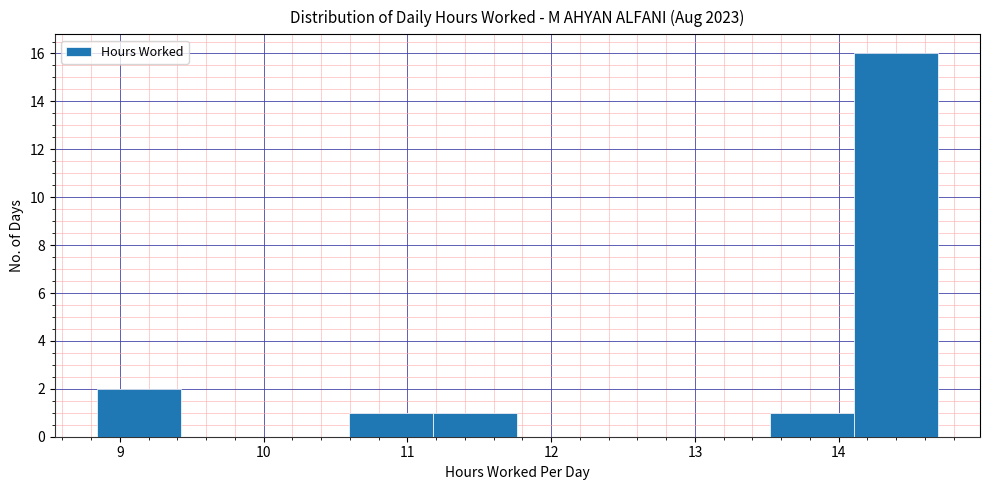

How tall is the bar that spans 8.8 to 9.4 on the x-axis? Neither the bar edges nor the heights are printed on the chart, so give them approximately, as read against the axes.

2